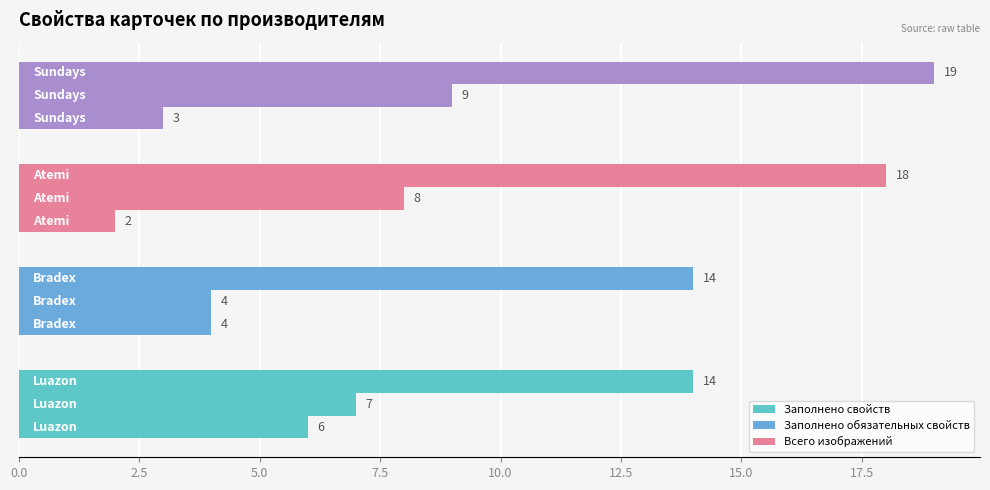

Count the number of categories in the chart.

4